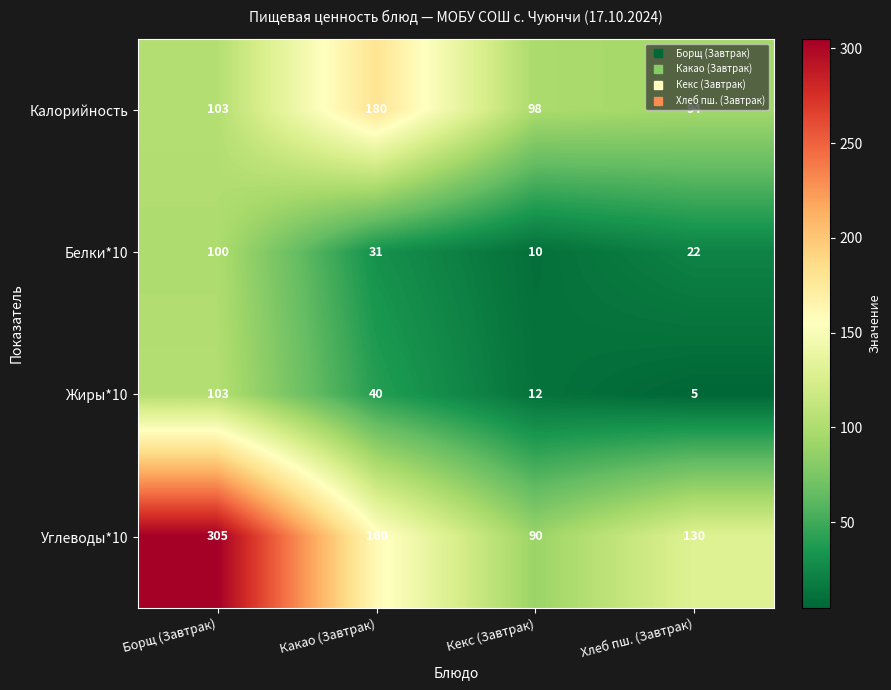

At how many categories does at least one series exceed 178?

2